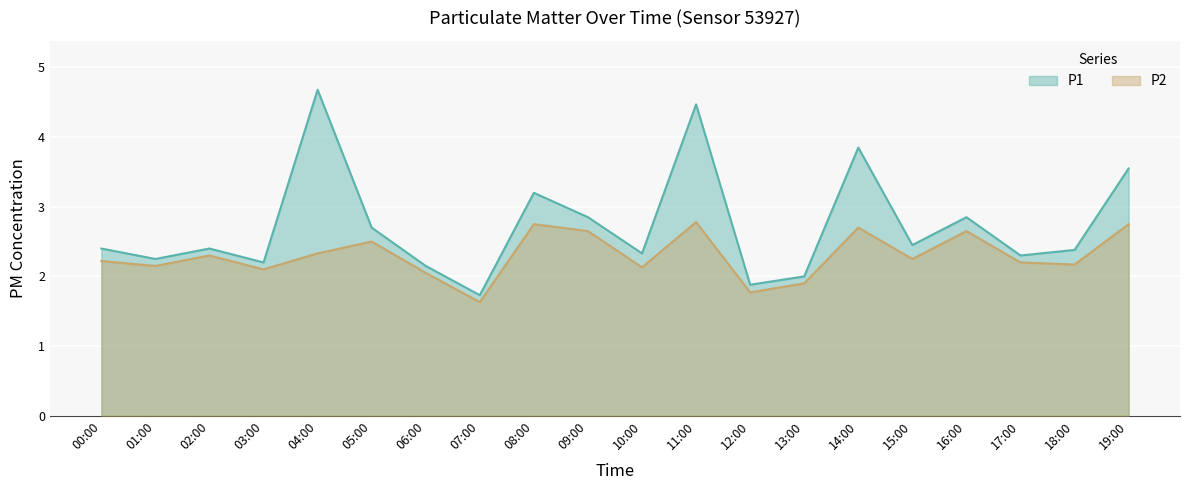

At how many categories does at least one series exceed 3?

5